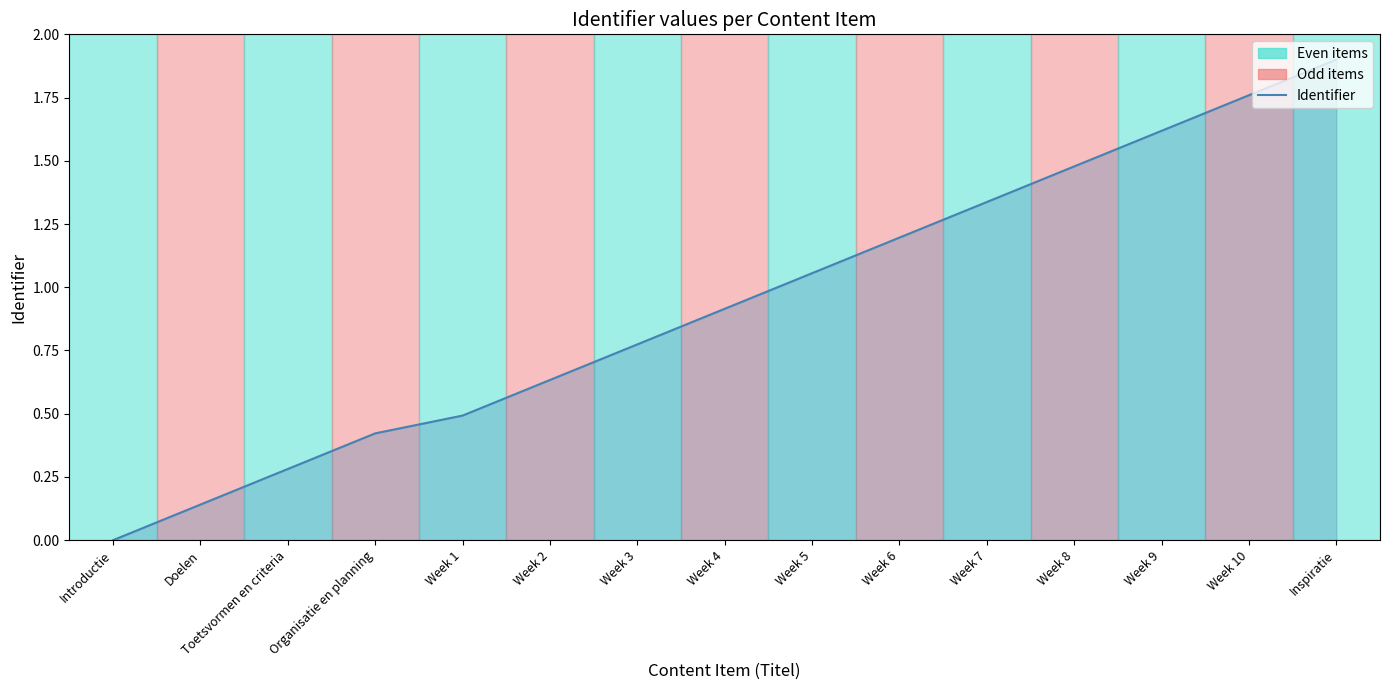

The value at Inspiratie is 3.2. True or false?

False